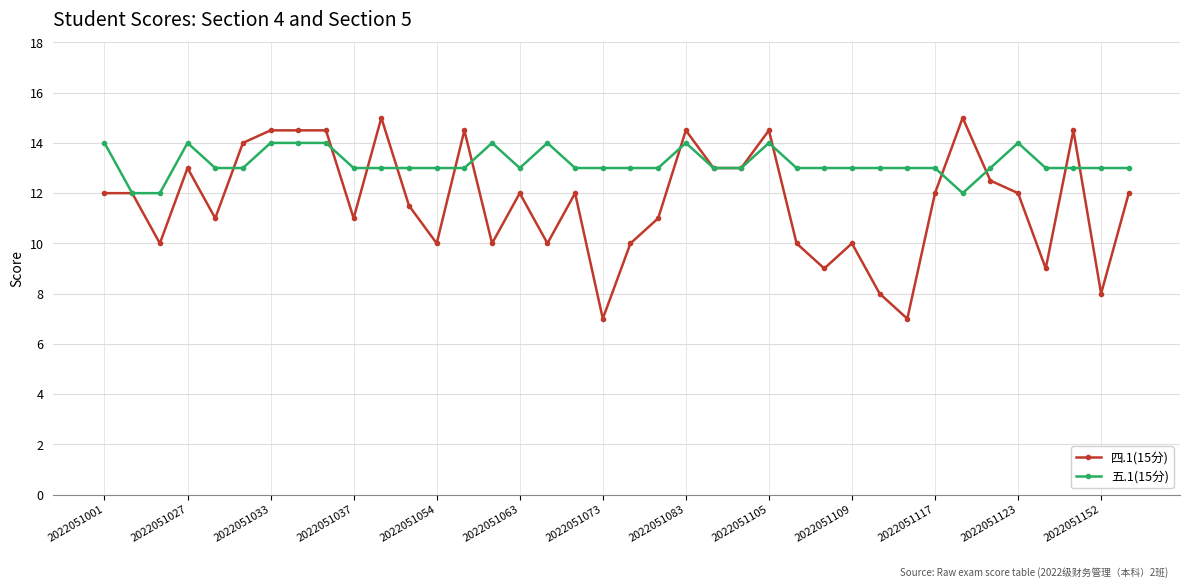

What is the minimum value shown in the chart?

7.0